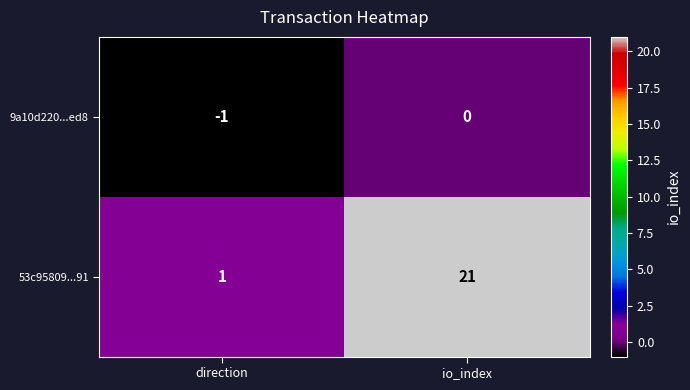

How many distinct data groups are displayed?

2